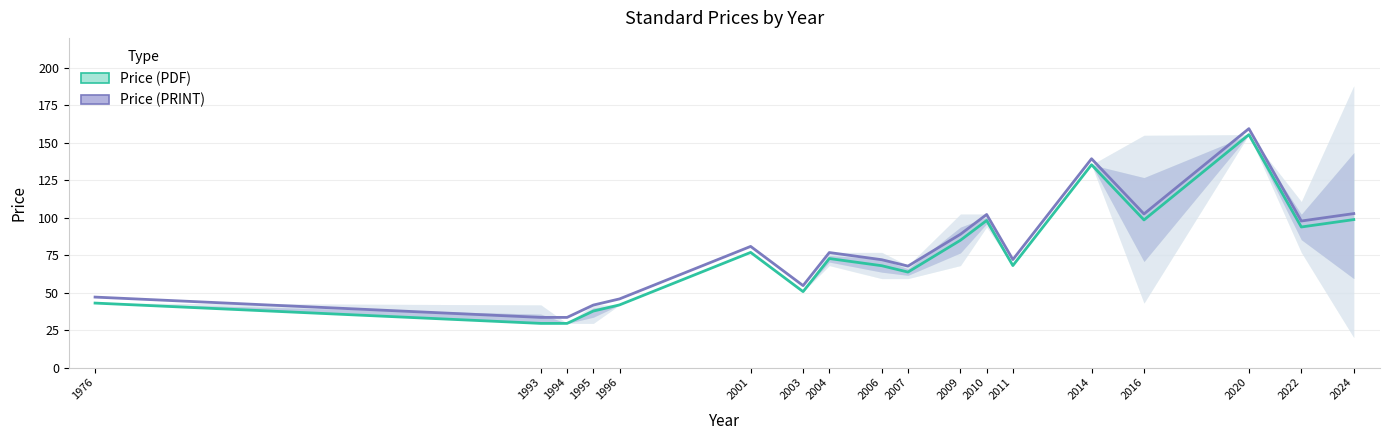

Reading left to right, list all the values displayed in this chart.

Price (PDF): 43.0	29.4	29.4	37.7	41.8	76.8	50.6	72.7	67.9	63.7	84.9	98.1	68.0	135.3	98.5	155.4	93.8	98.7
Price (PRINT): 47.0	33.4	33.4	41.7	45.8	80.8	54.6	76.7	71.9	67.7	88.9	102.1	72.0	139.3	102.5	159.4	97.8	102.7